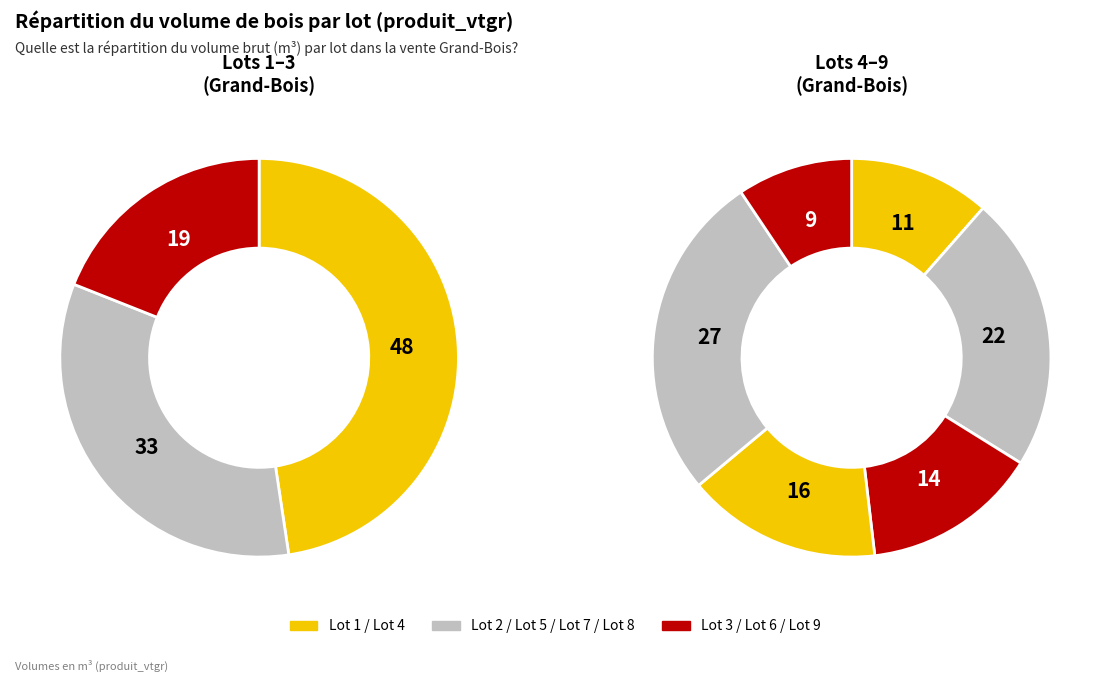

How many slices are in this pie chart?

9